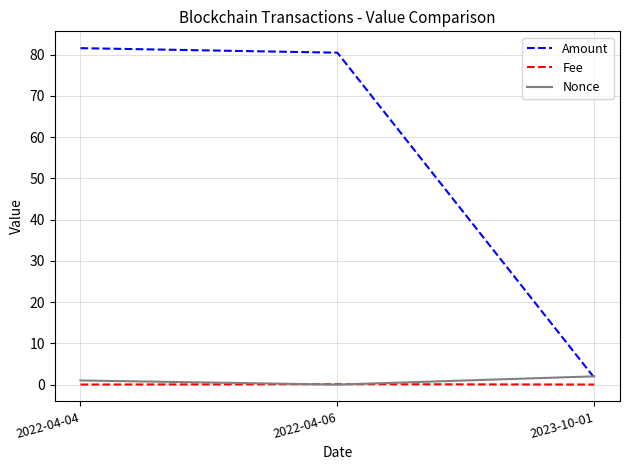

What is the total value across all series at 2023-10-01?

3.7